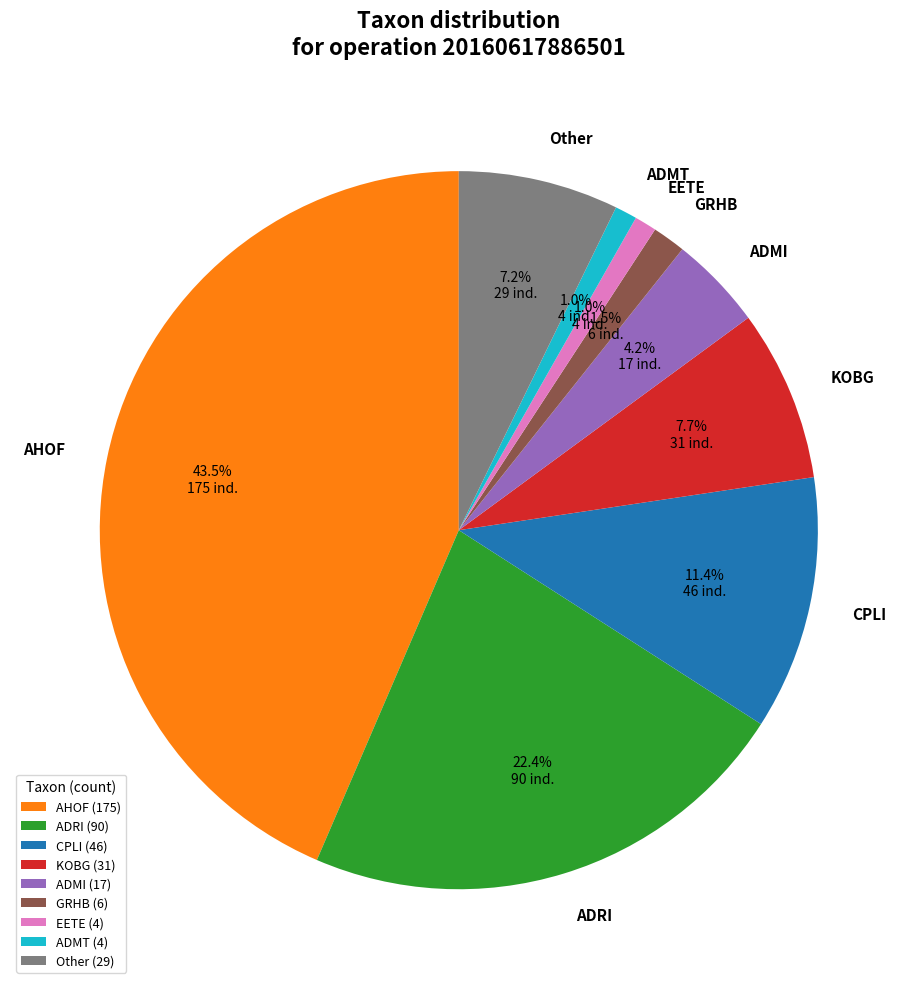

Approximately how many times larger is the value at CPLI compared to Other?

1.6